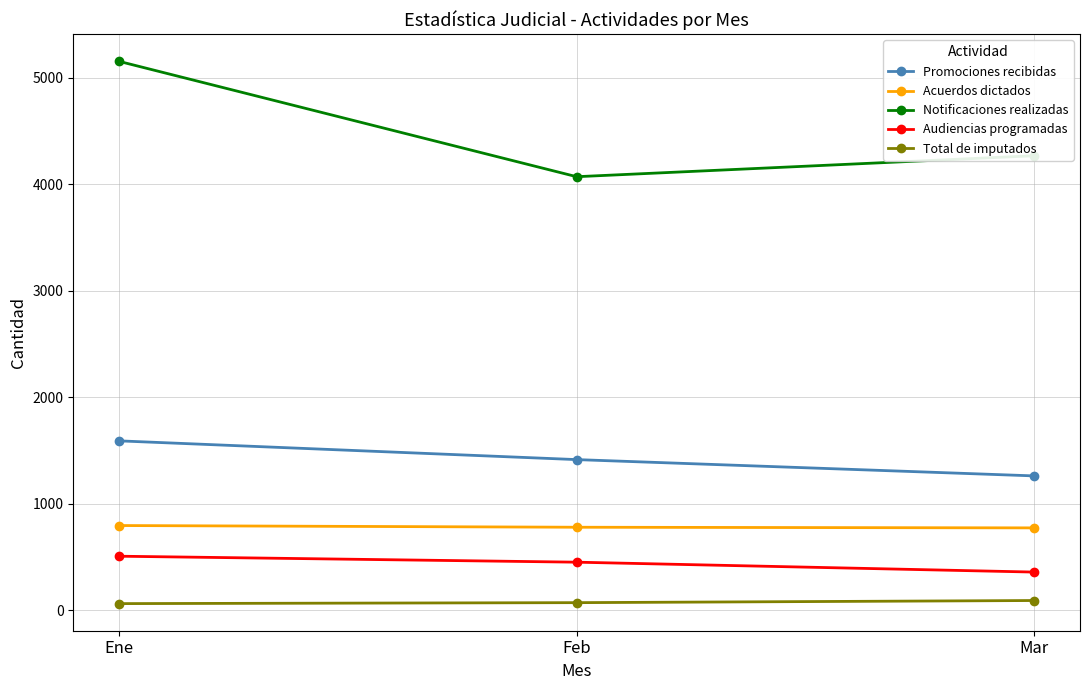

What is the maximum value for Audiencias programadas?

508